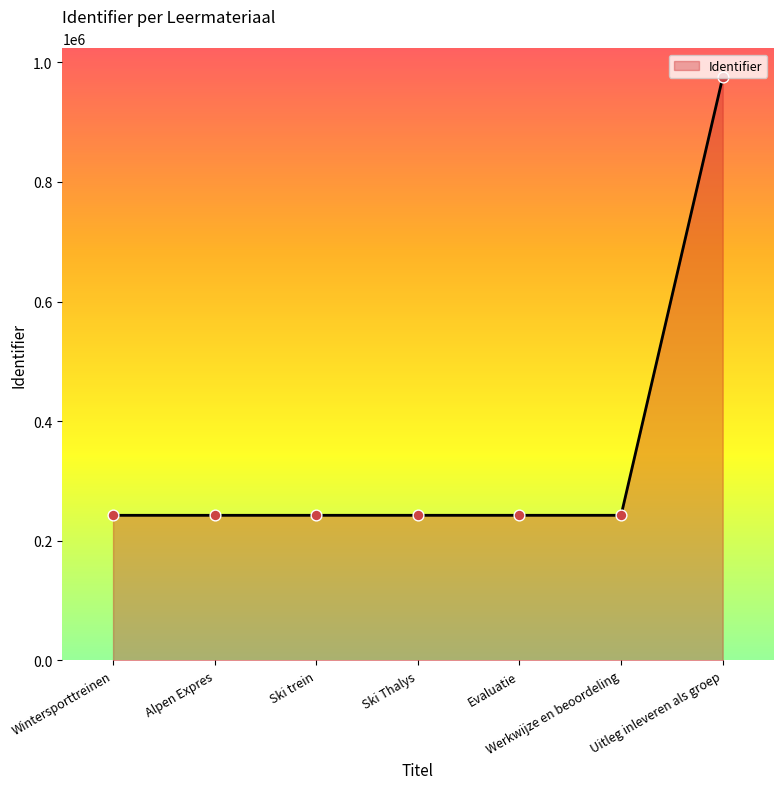

What is the change in value from Wintersporttreinen to Ski trein?

+11